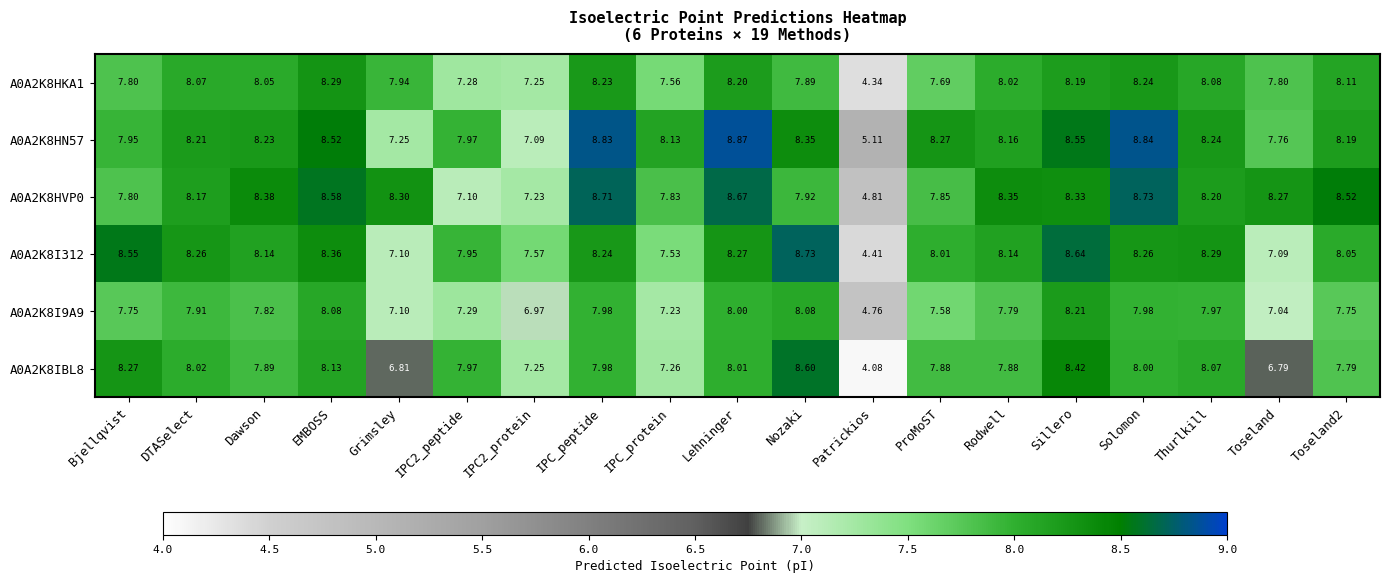

At which label does A0A2K8HKA1 reach its peak?

EMBOSS